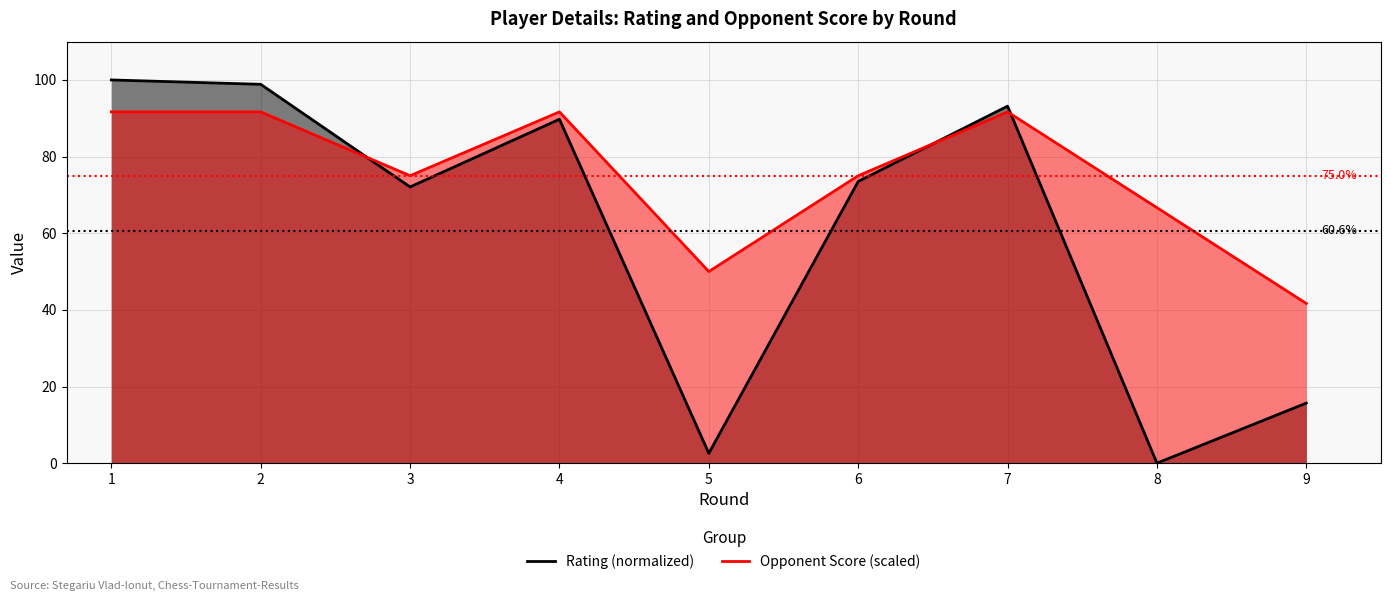

What is the value of the Opponent Score point at the 8th from the left?

66.7